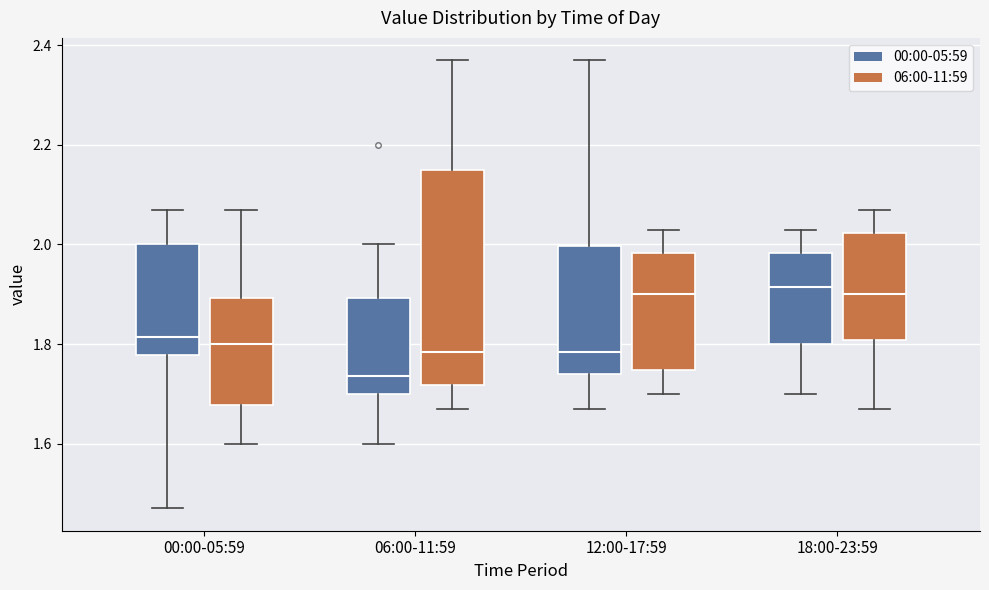

Reading left to right, read every box against the y-axis: the position of its median line, the range the box covers, and the ends of its whiskers. The values are not printed on the chart, so give them approximately, as read against the axis.

00:00-05:59 (00:00-05:59): median 1.82, box 1.78 to 2.00, whiskers 1.48 to 2.08
00:00-05:59 (06:00-11:59): median 1.80, box 1.68 to 1.90, whiskers 1.60 to 2.08
06:00-11:59 (00:00-05:59): median 1.74, box 1.70 to 1.90, whiskers 1.60 to 2.00
06:00-11:59 (06:00-11:59): median 1.78, box 1.72 to 2.16, whiskers 1.68 to 2.38
12:00-17:59 (00:00-05:59): median 1.78, box 1.74 to 2.00, whiskers 1.68 to 2.38
12:00-17:59 (06:00-11:59): median 1.90, box 1.74 to 1.98, whiskers 1.70 to 2.04
18:00-23:59 (00:00-05:59): median 1.92, box 1.80 to 1.98, whiskers 1.70 to 2.04
18:00-23:59 (06:00-11:59): median 1.90, box 1.80 to 2.02, whiskers 1.68 to 2.08